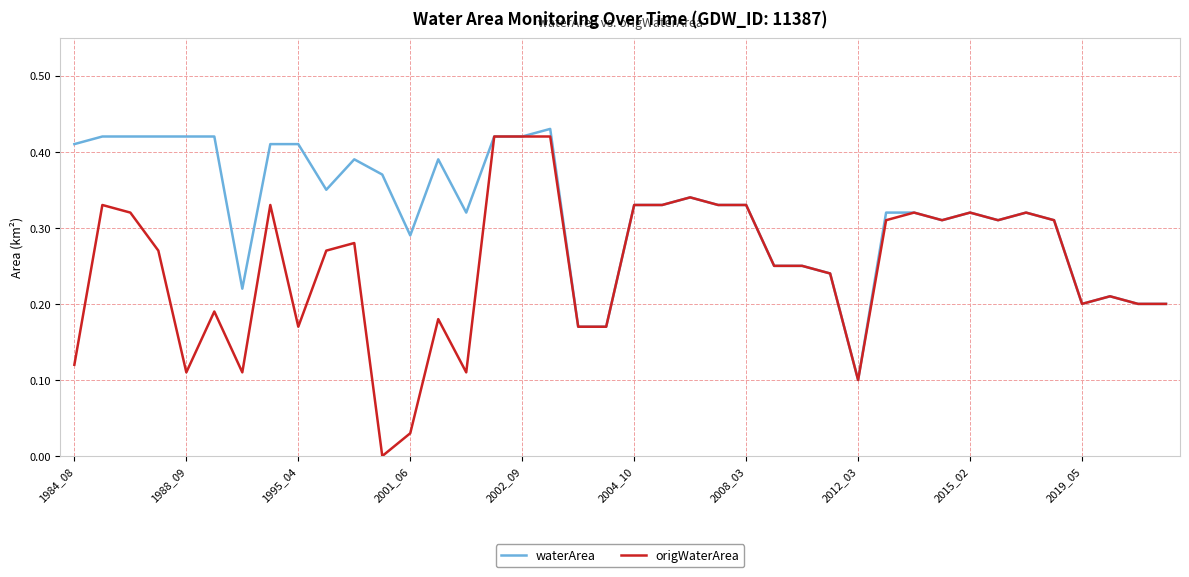

Which series has the widest spread of values?

origWaterArea